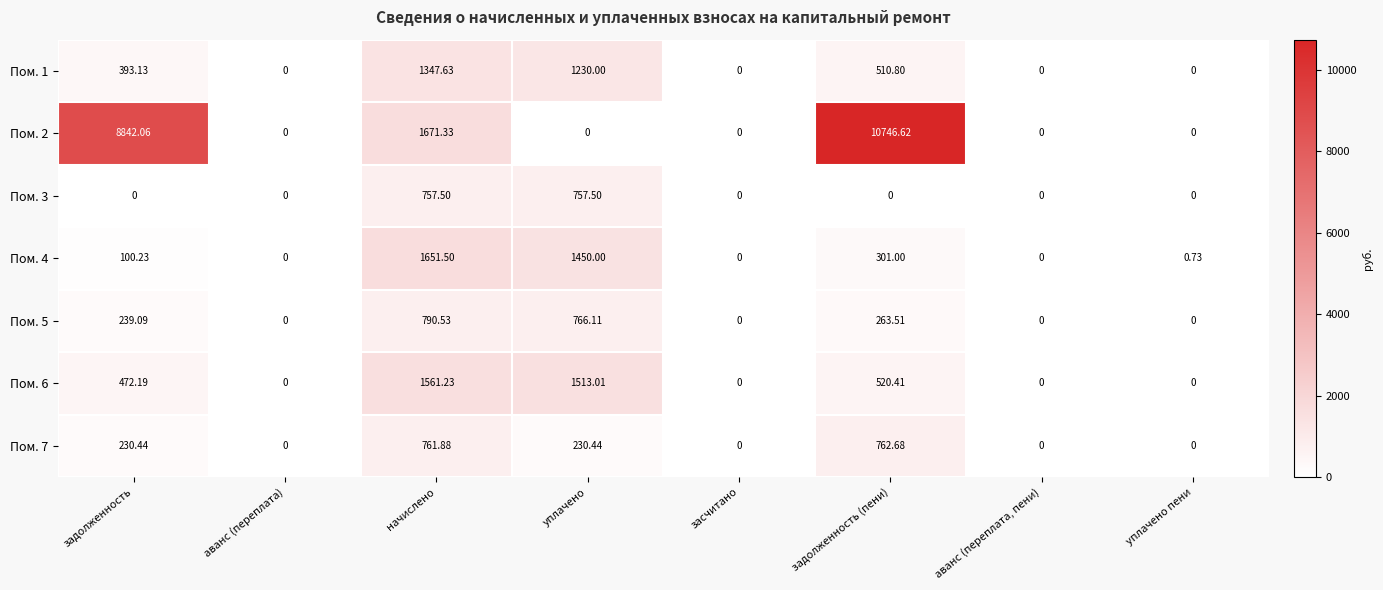

At which category is the sum across all series the highest?

задолженность (пени)